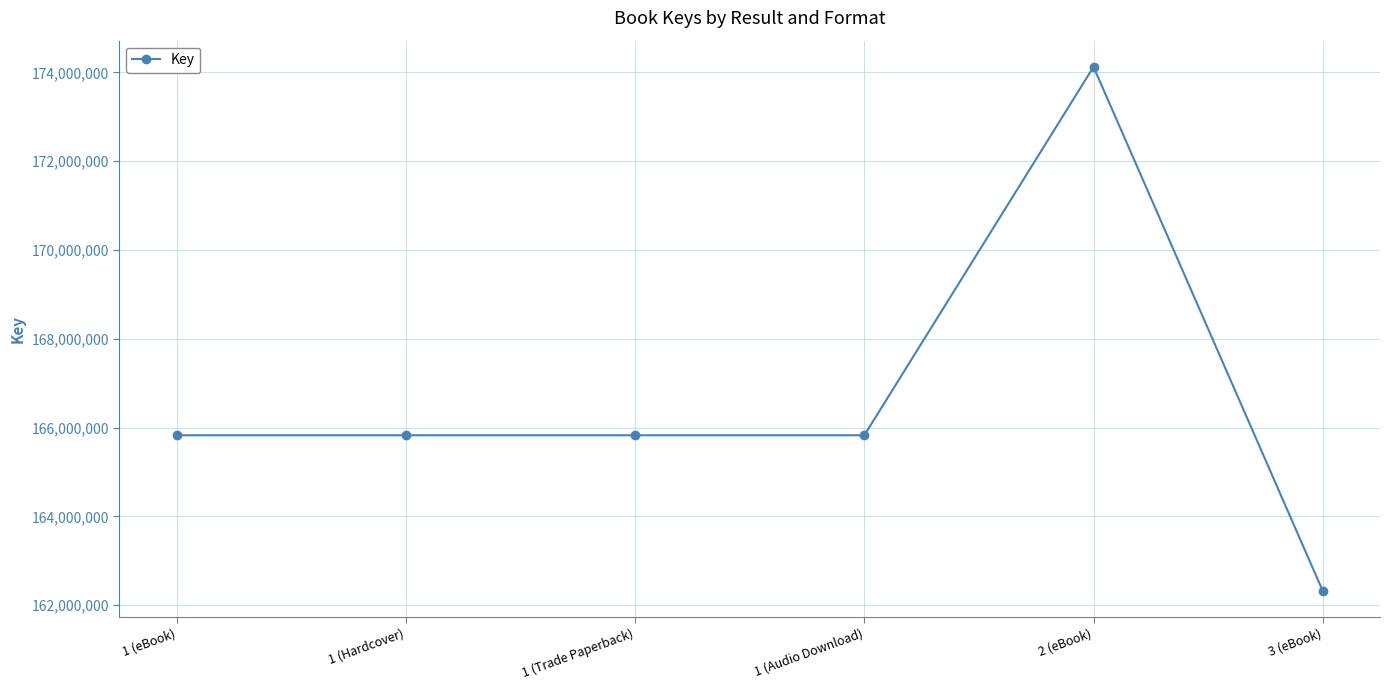

Is it true that the value at 1 (Audio Download) is 50968682?

False